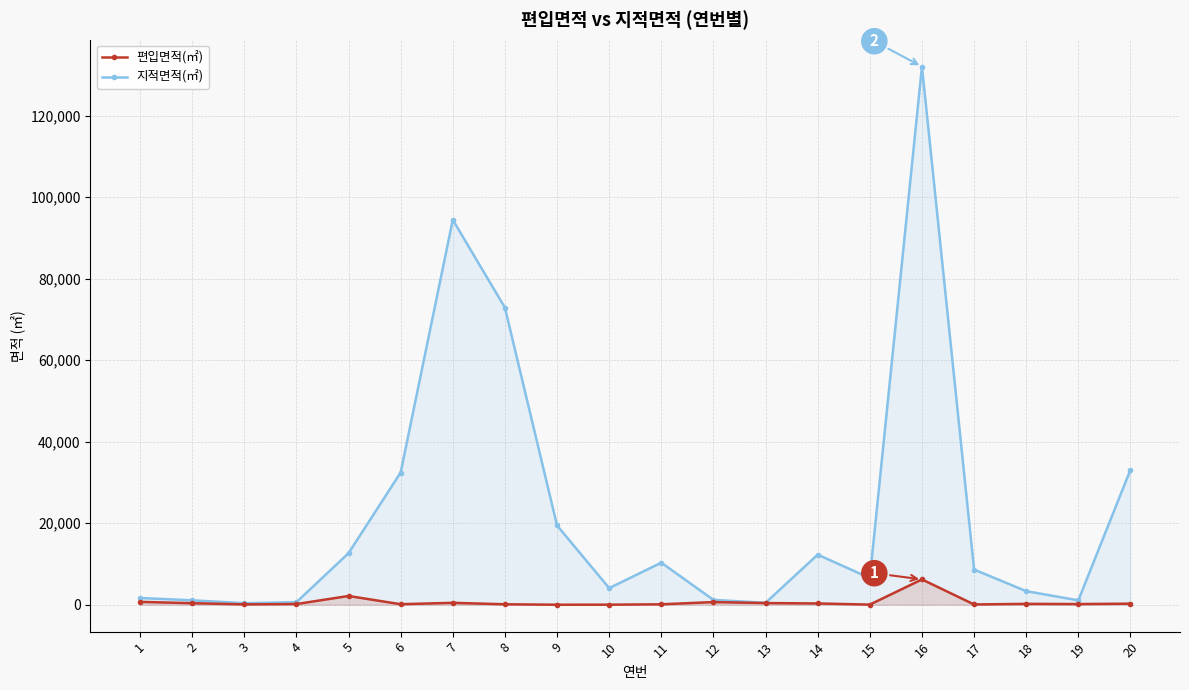

In 지적면적(㎡), how many points are higher than both neighbors (excluding endpoints)?

4